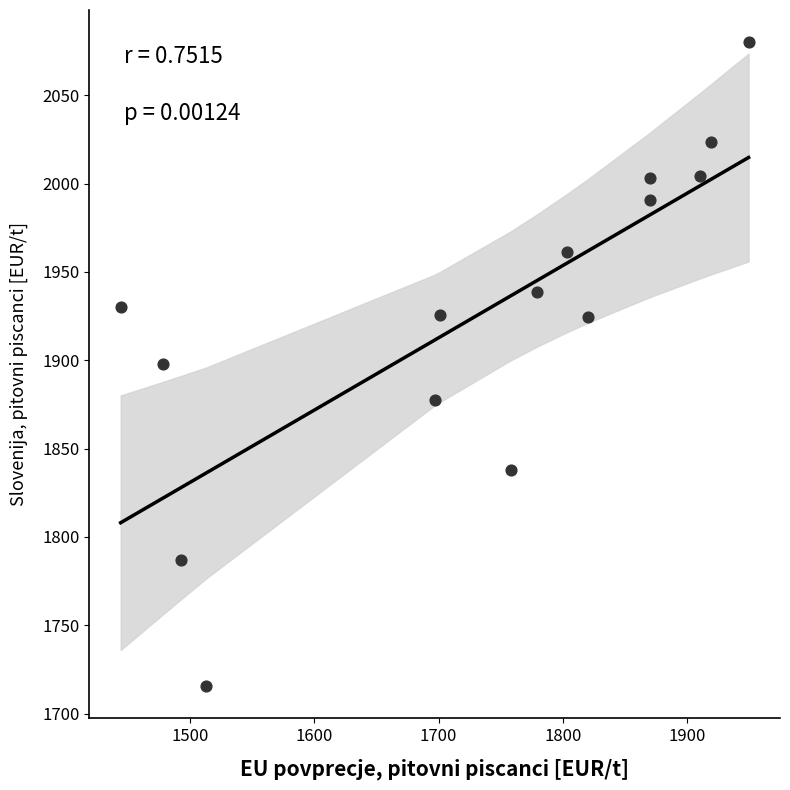

What is the range of Y values (max minus min)?

364.3